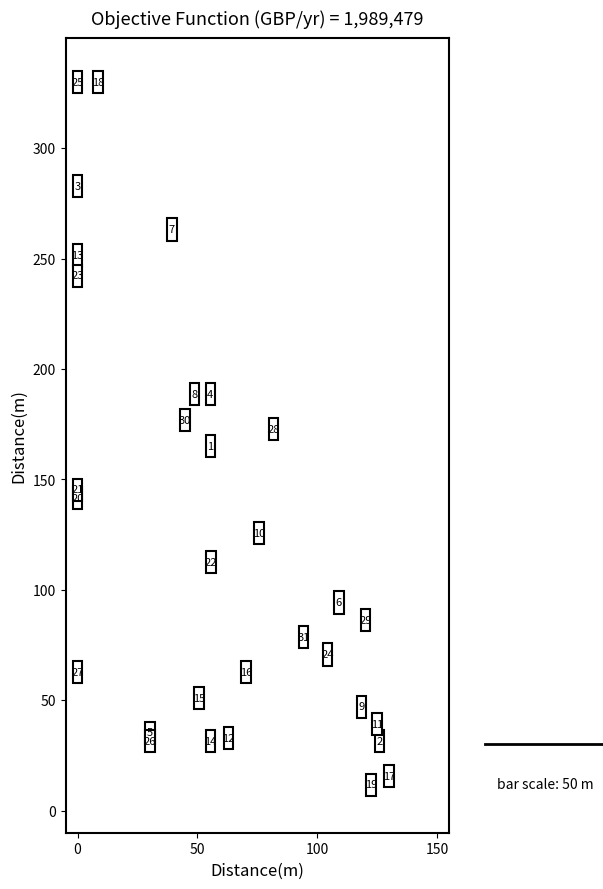

What Y value in the scatter plot is closest to 170?

172.9